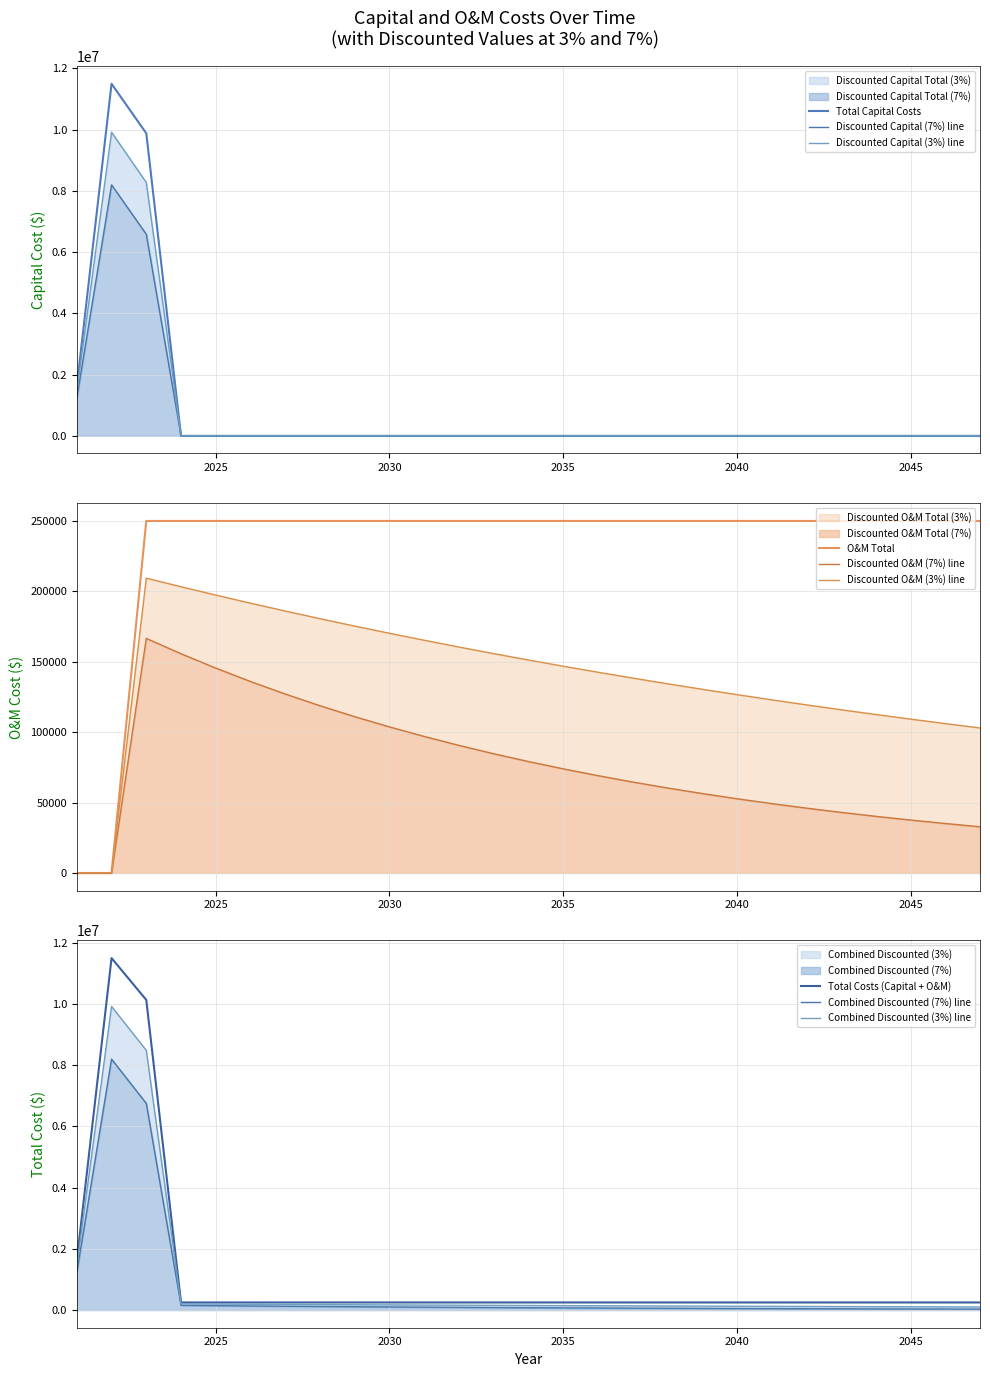

Rank the categories by Discounted Capital Total (7%) value from lowest to highest.

2024, 2025, 2026, 2027, 2028, 2029, 2030, 2031, 2032, 2033, 2034, 2035, 2036, 2037, 2038, 2039, 2040, 2041, 2042, 2043, 2044, 2045, 2046, 2047, 2021, 2023, 2022